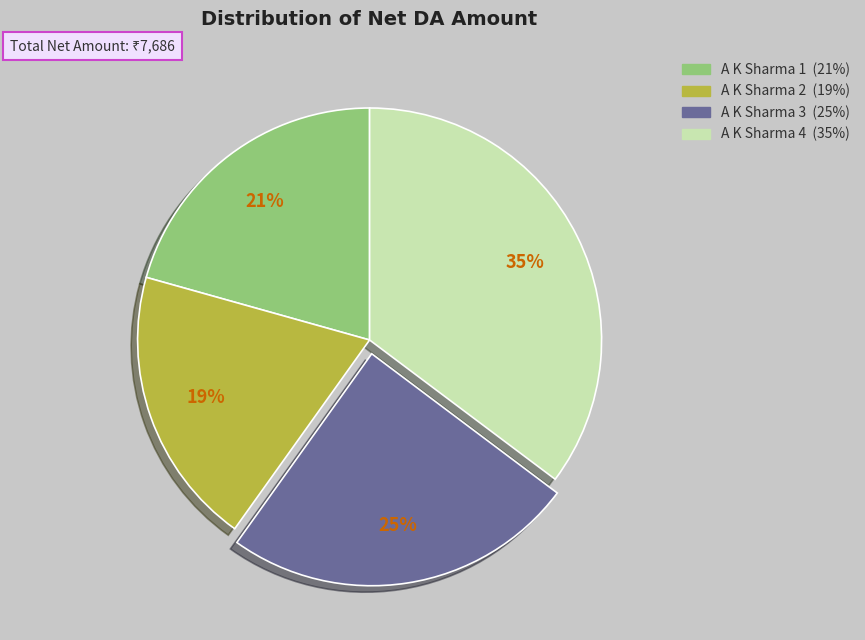

The A K Sharma 3 slice represents 15% of the pie. True or false?

False